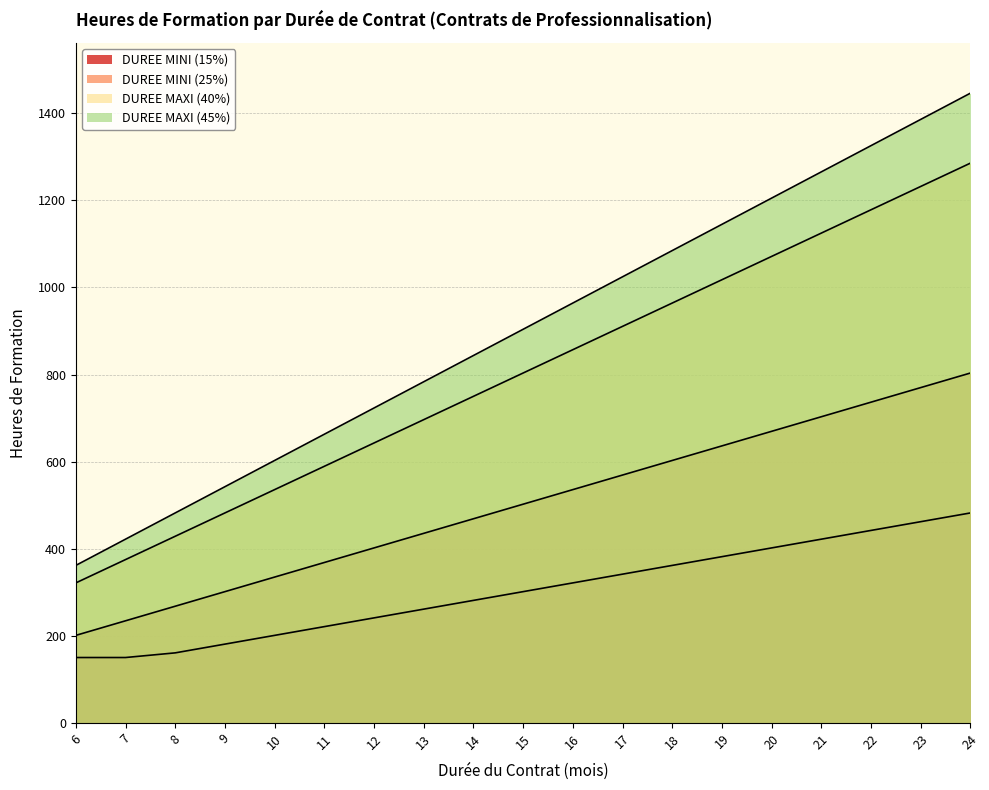

Which series changed the most between 10 and 24?

DUREE MAXI (45%)